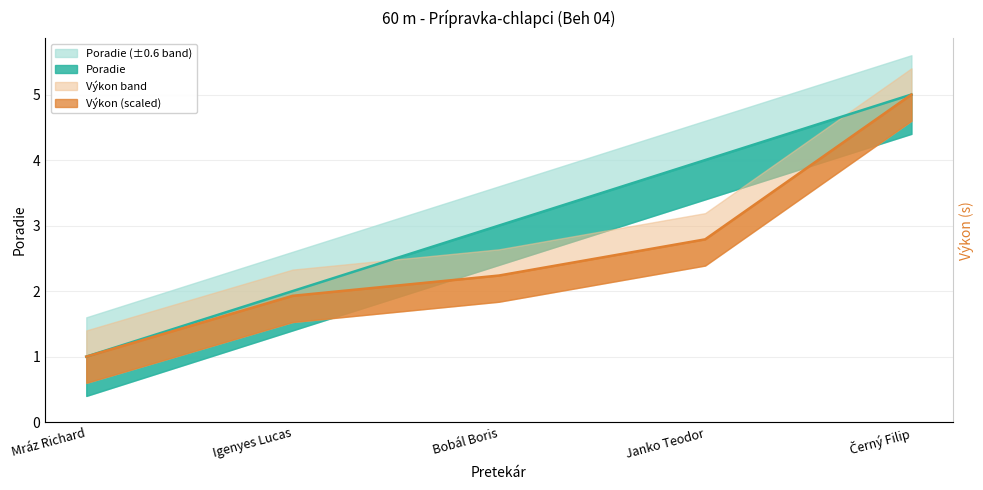

At how many categories does at least one series exceed 3?

2